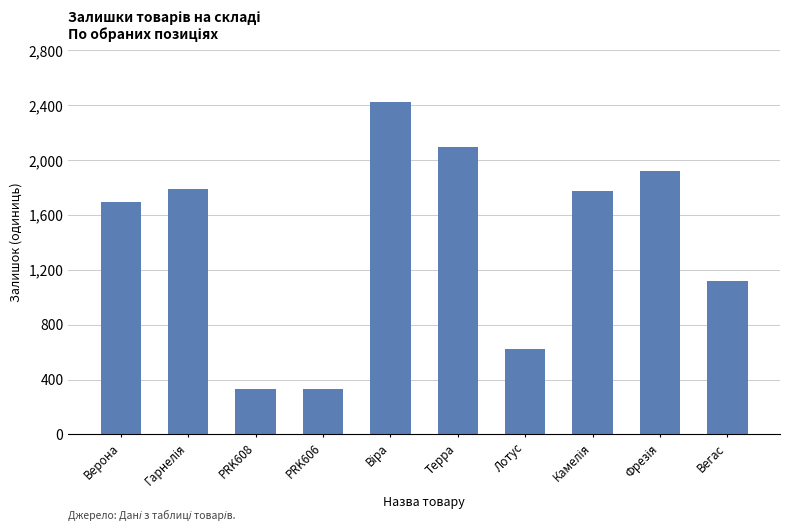

Are the bars grouped side by side (vs. stacked)?

No